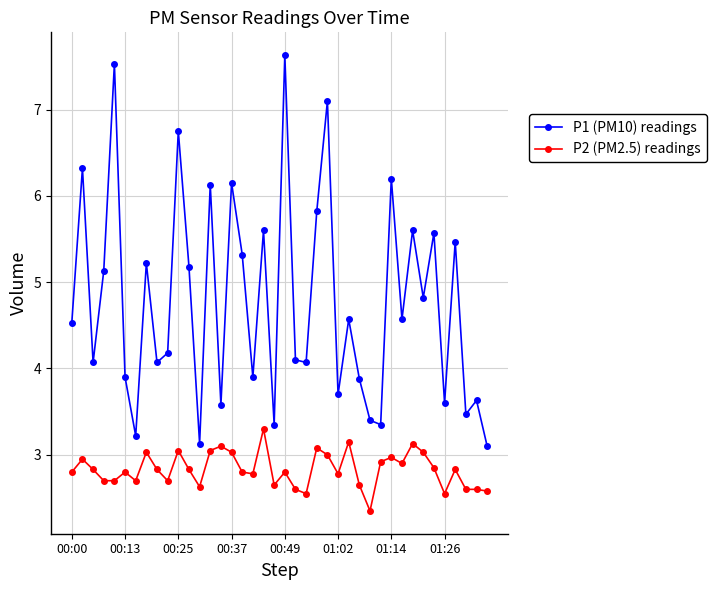

What is the value of the P2 (PM2.5) readings point at the 25th from the left?

3.0